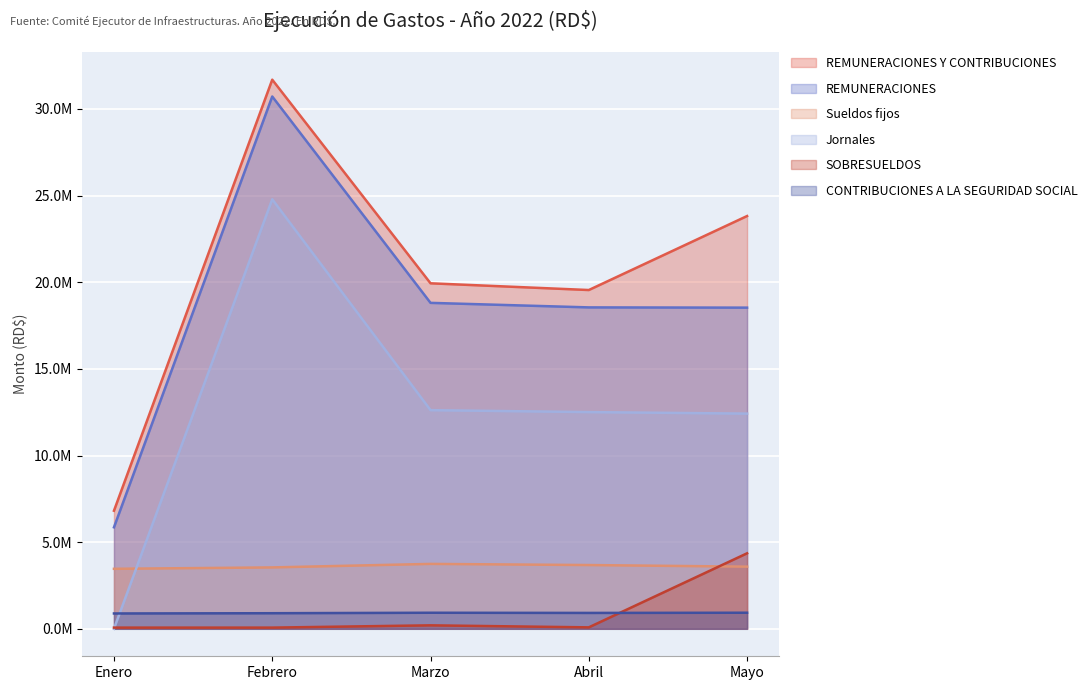

Which series has the largest total across all categories?

REMUNERACIONES Y CONTRIBUCIONES